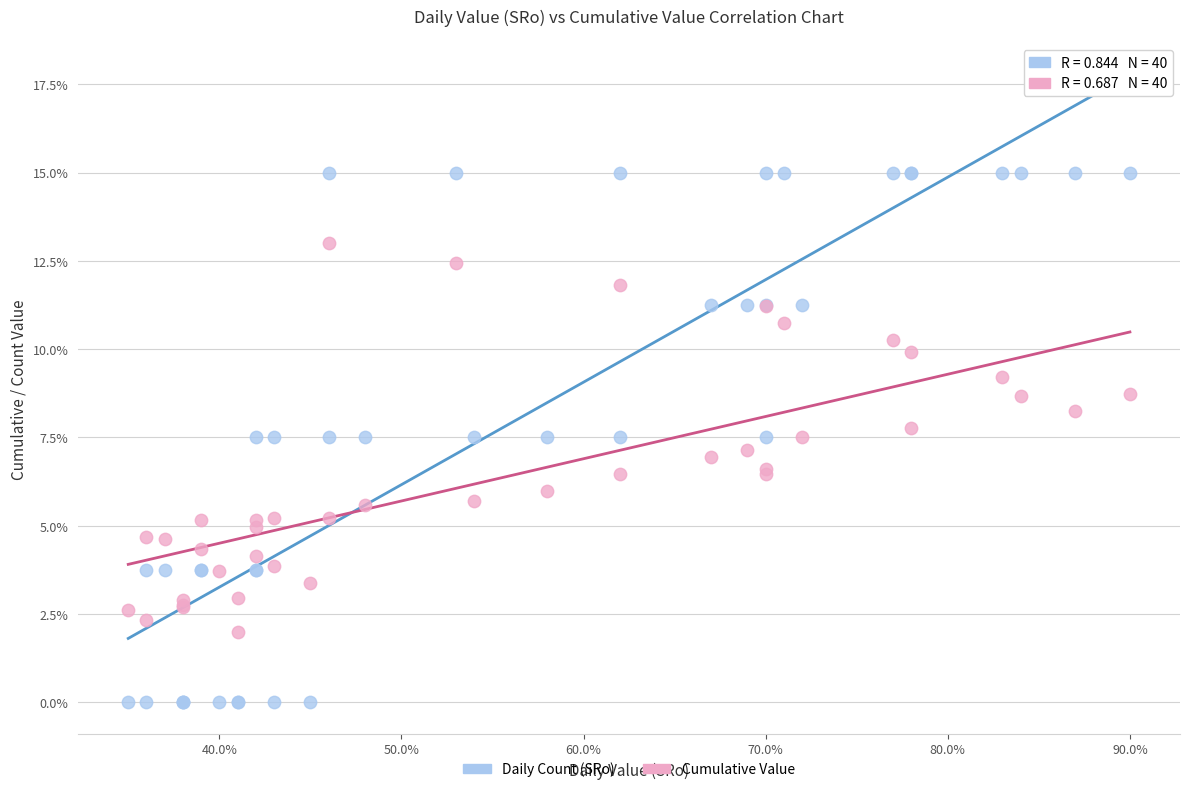

What are all the series names shown in the legend?

Daily Count (SRo), Cumulative Value